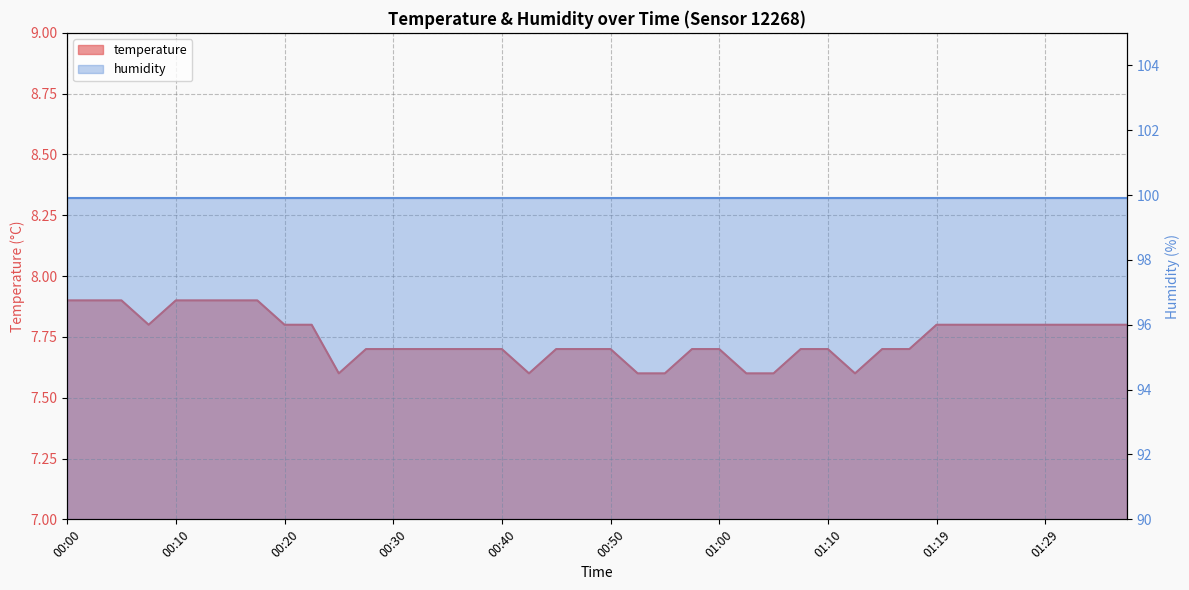

True or false: there are more than 2 points higher than both neighbors.

False